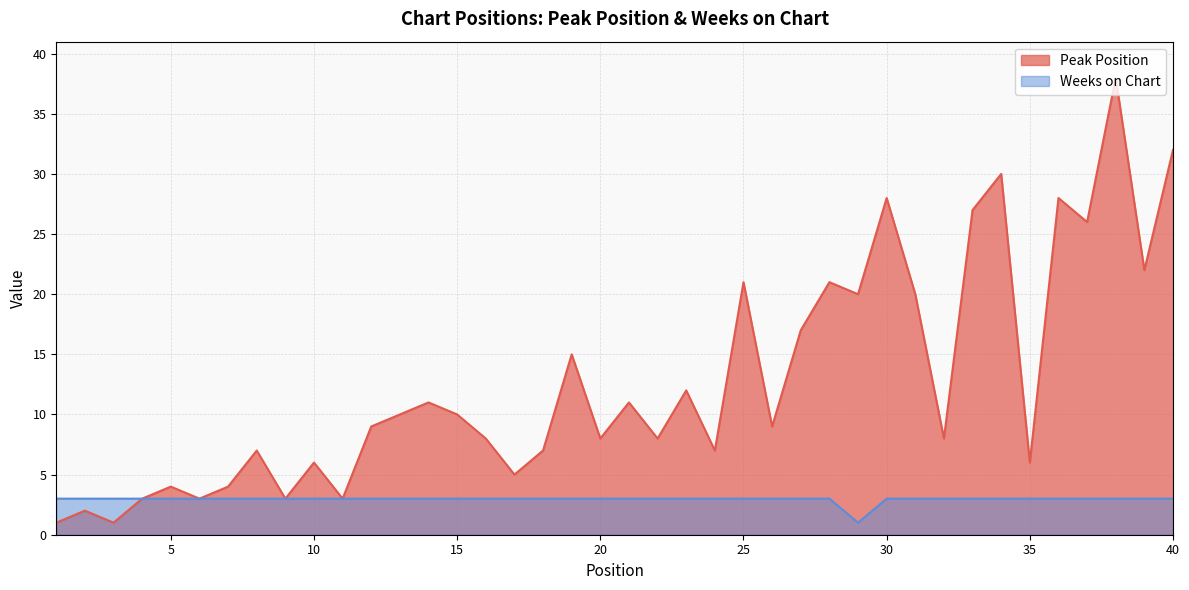

True or false: Weeks on Chart and Peak Position cross at least once.

False